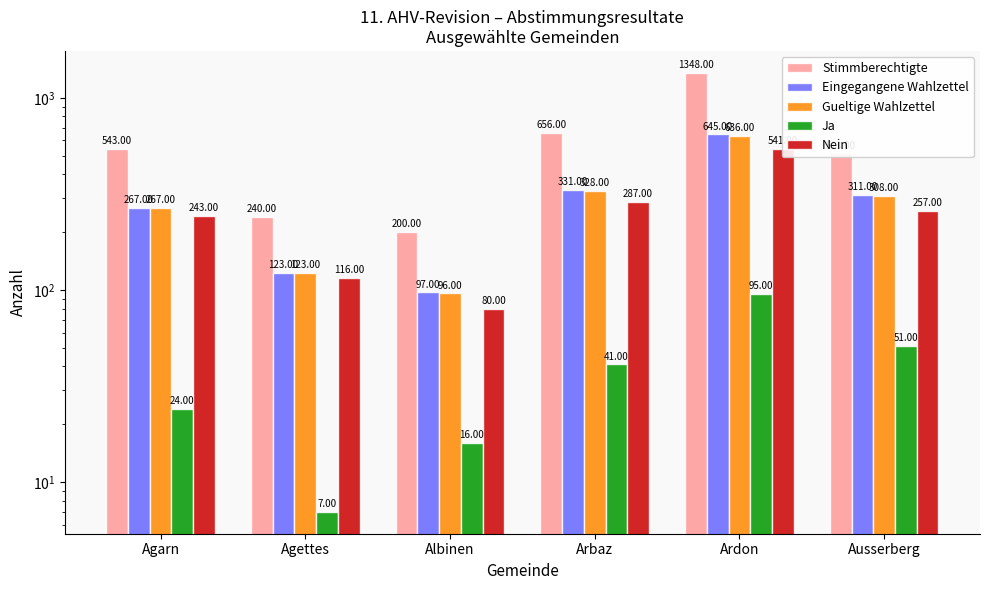

How many categories are shown in the chart?

6